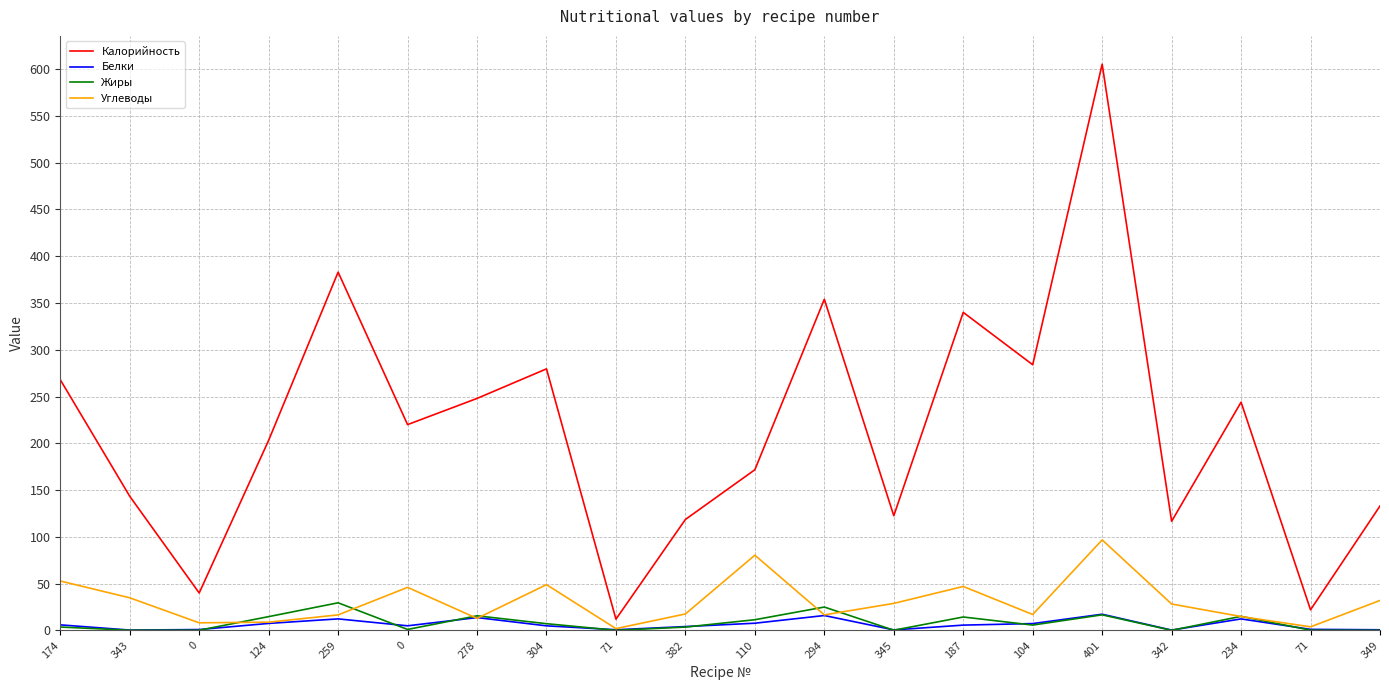

What is the smallest value displayed?

0.1